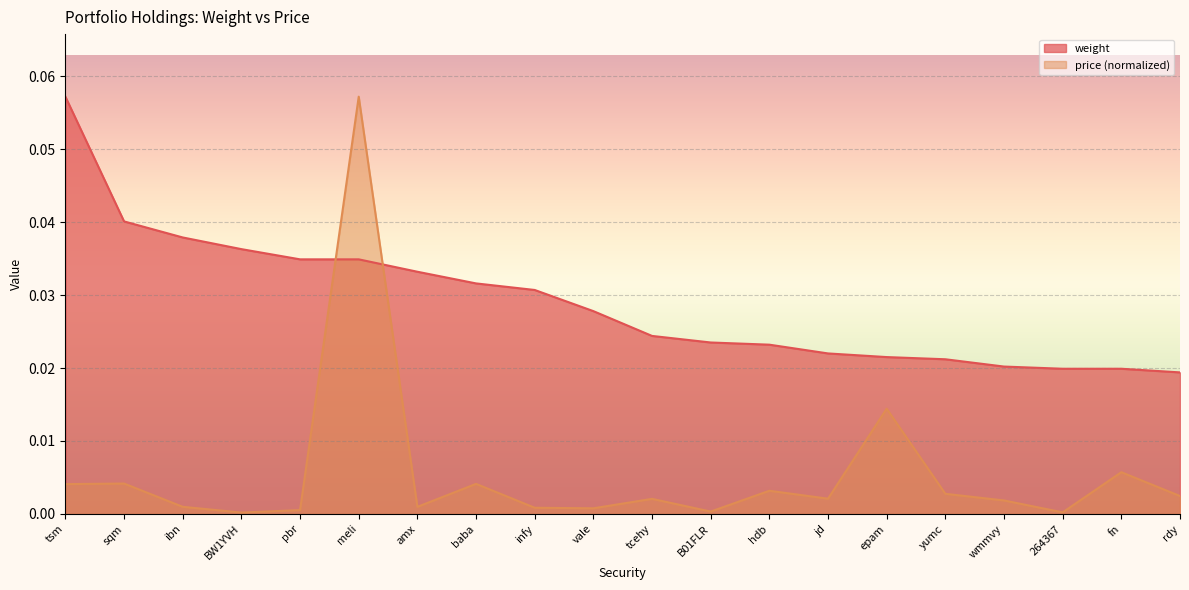

True or false: price and weight intersect in this chart.

True